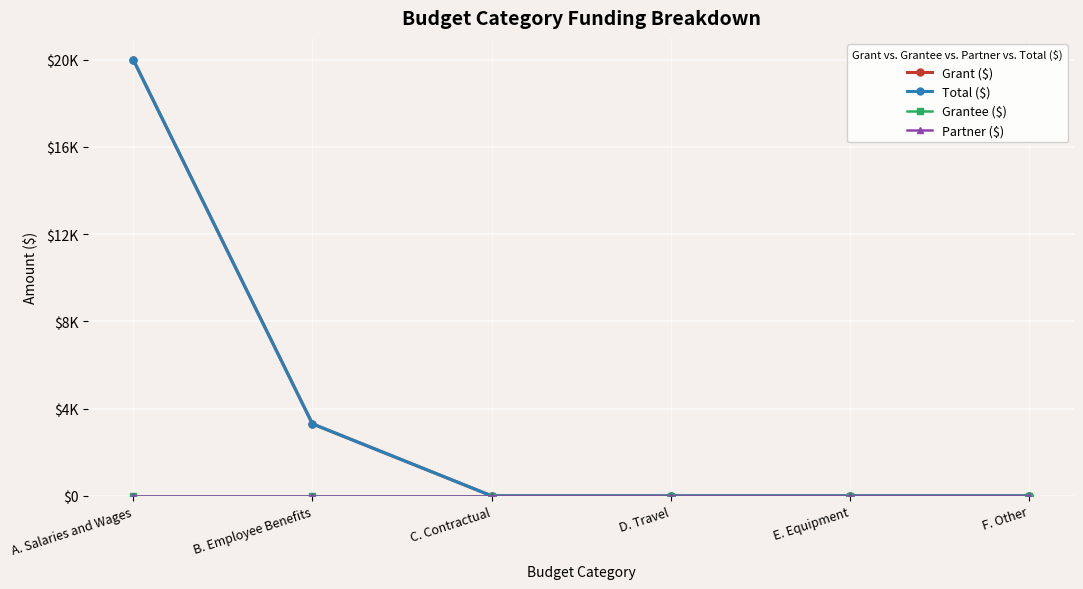

How many lines are shown in the chart?

4